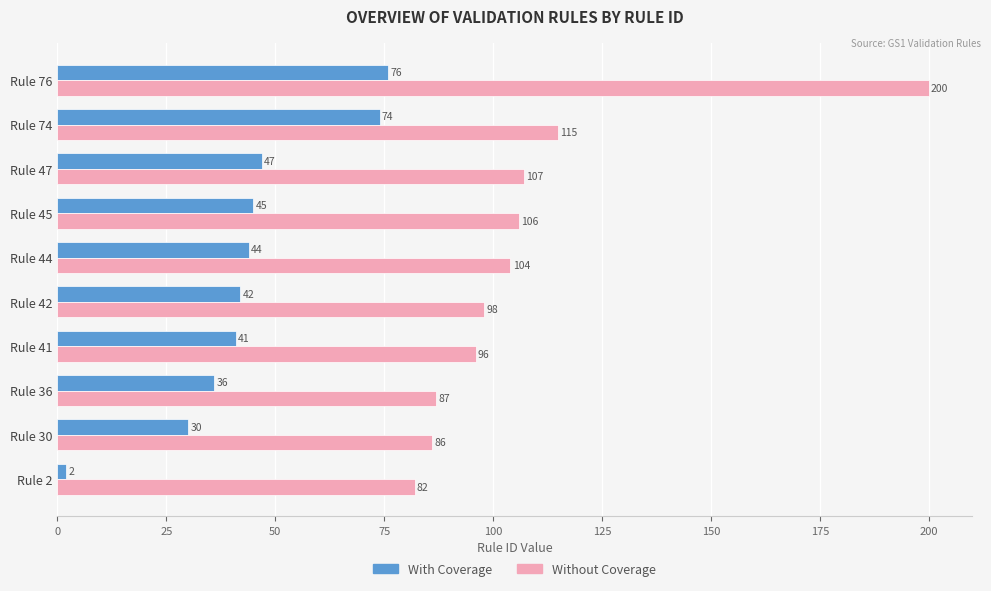

List the series in order of their overall mean, highest first.

Without Coverage, With Coverage